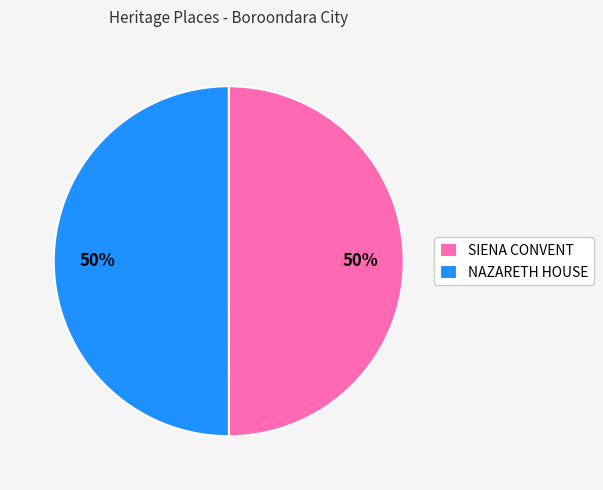

To the nearest percent, what is the average slice percentage?

50%